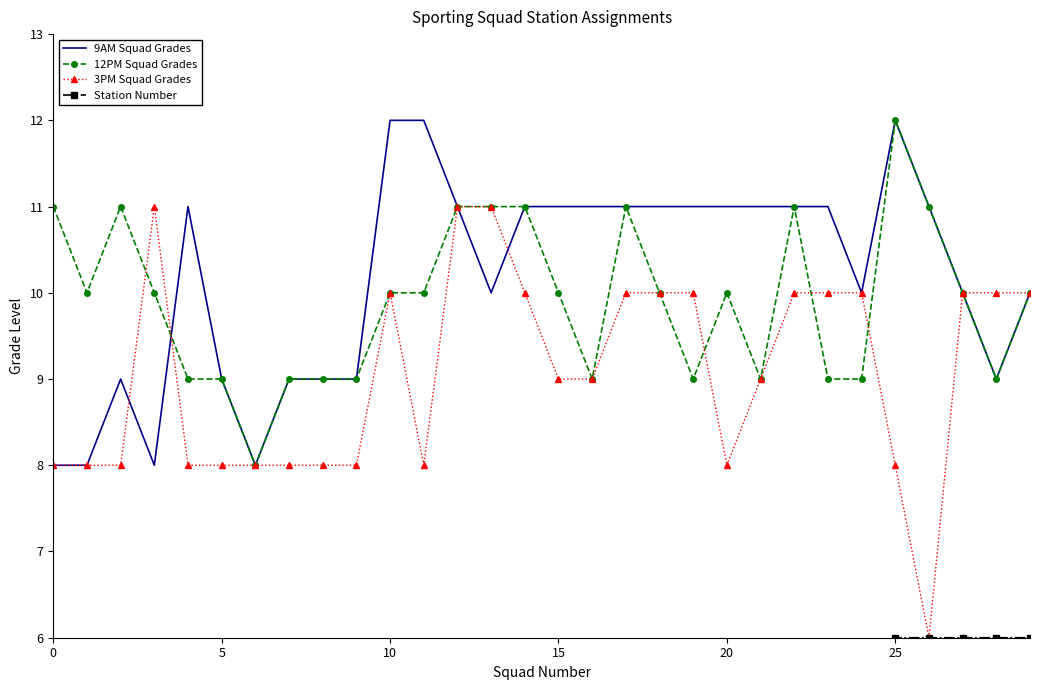

In 3PM Squad Grades, how many points are higher than both neighbors (excluding endpoints)?

2